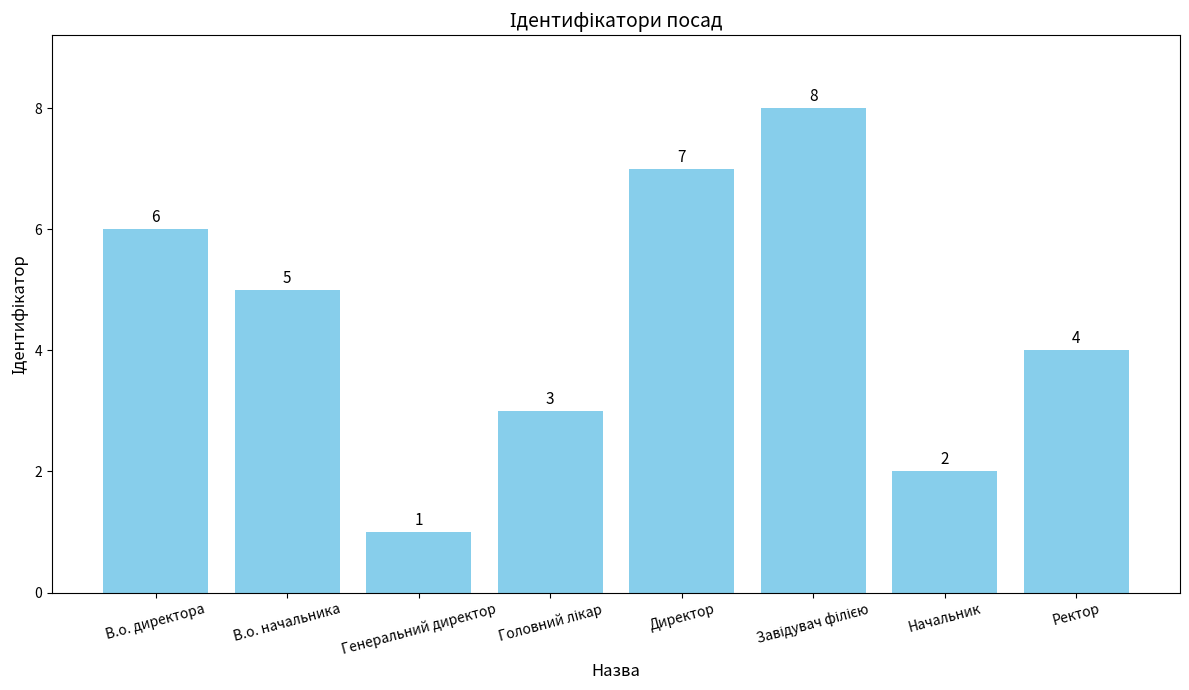

What is the minimum value shown in the chart?

1